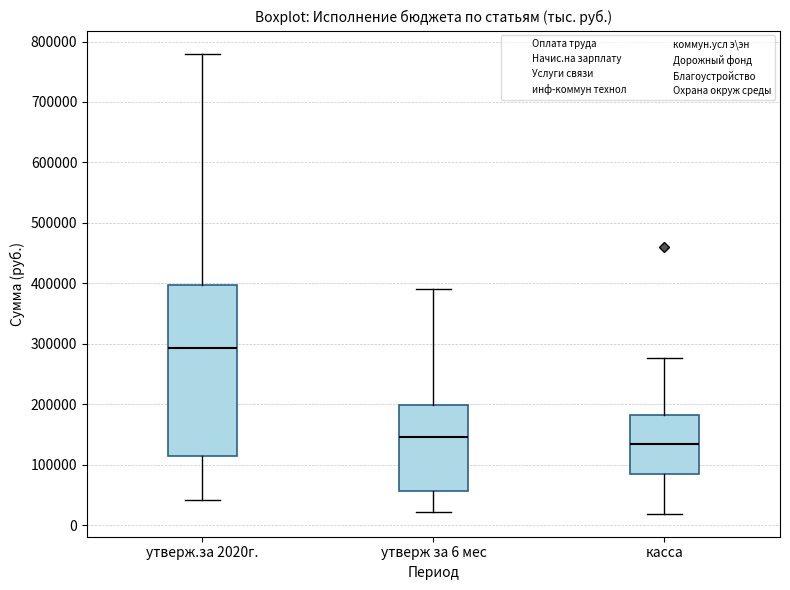

Which box's median line is the highest?

утверж.за 2020г.